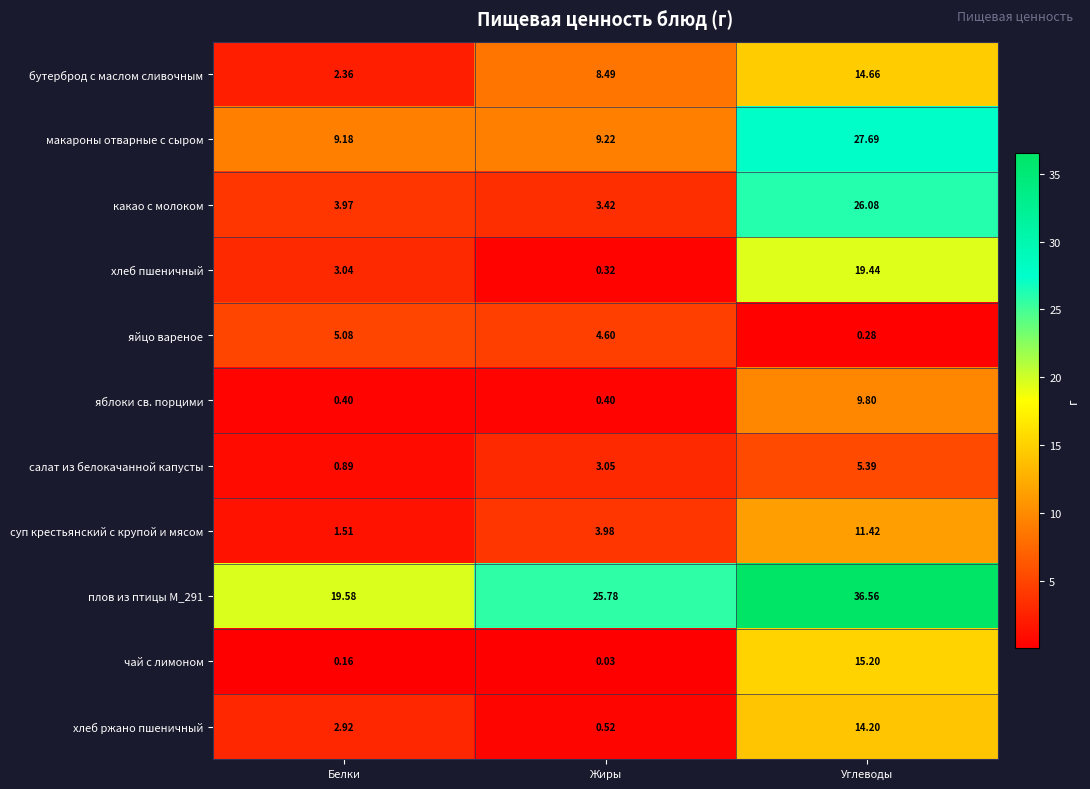

At which label does суп крестьянский с крупой и мясом reach its minimum?

Белки